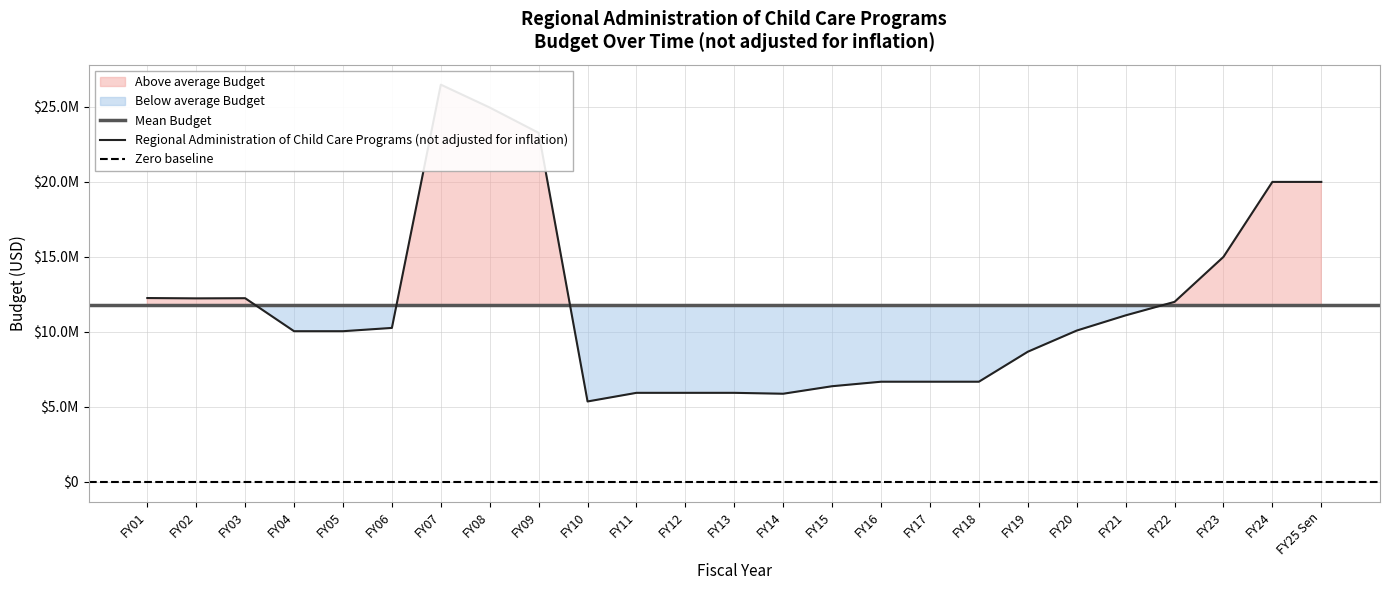

What is the label of the 20th point from the left?

FY20